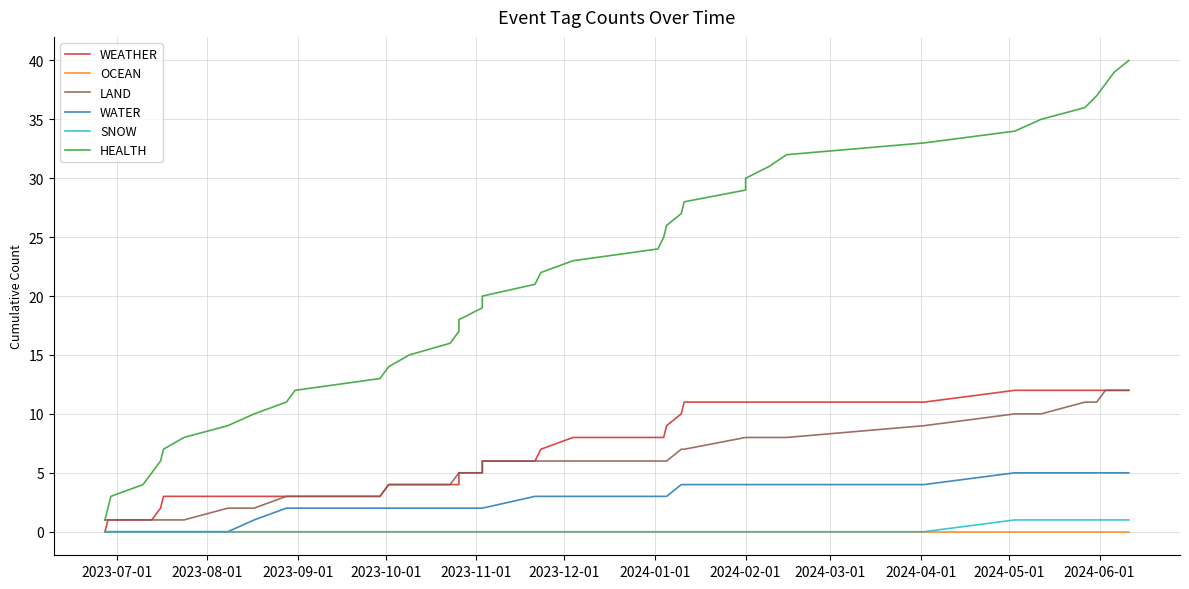

Which category has the lowest value in the WATER series?

2023-07-01